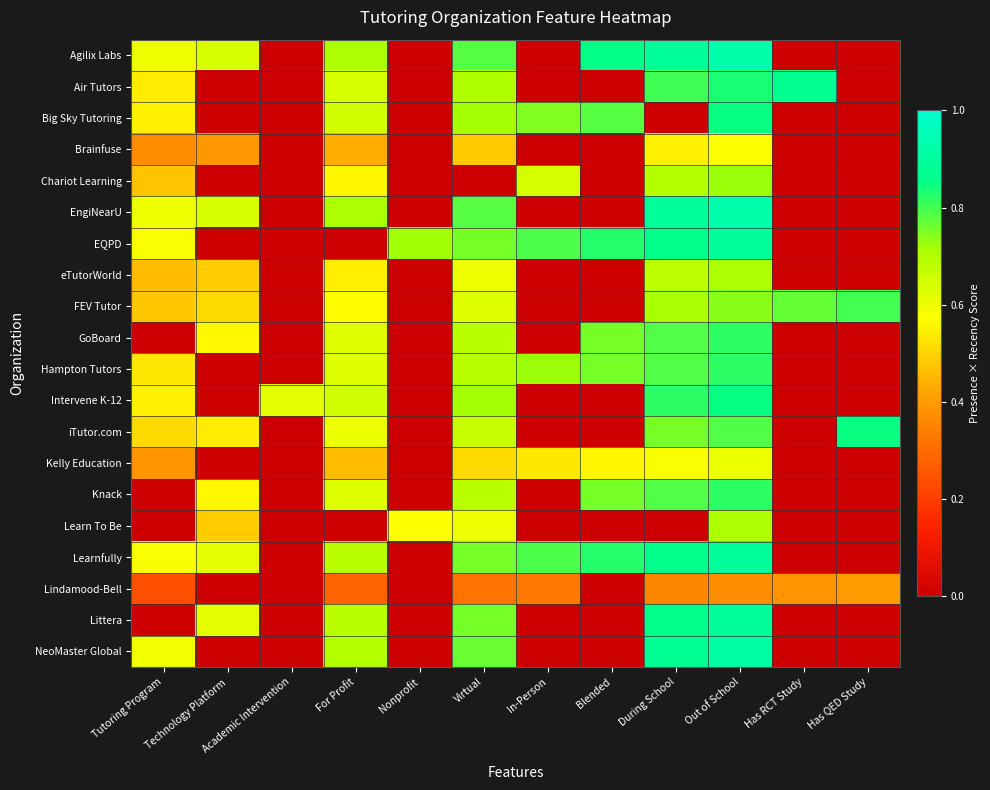

What is the maximum value shown in the chart?

0.9